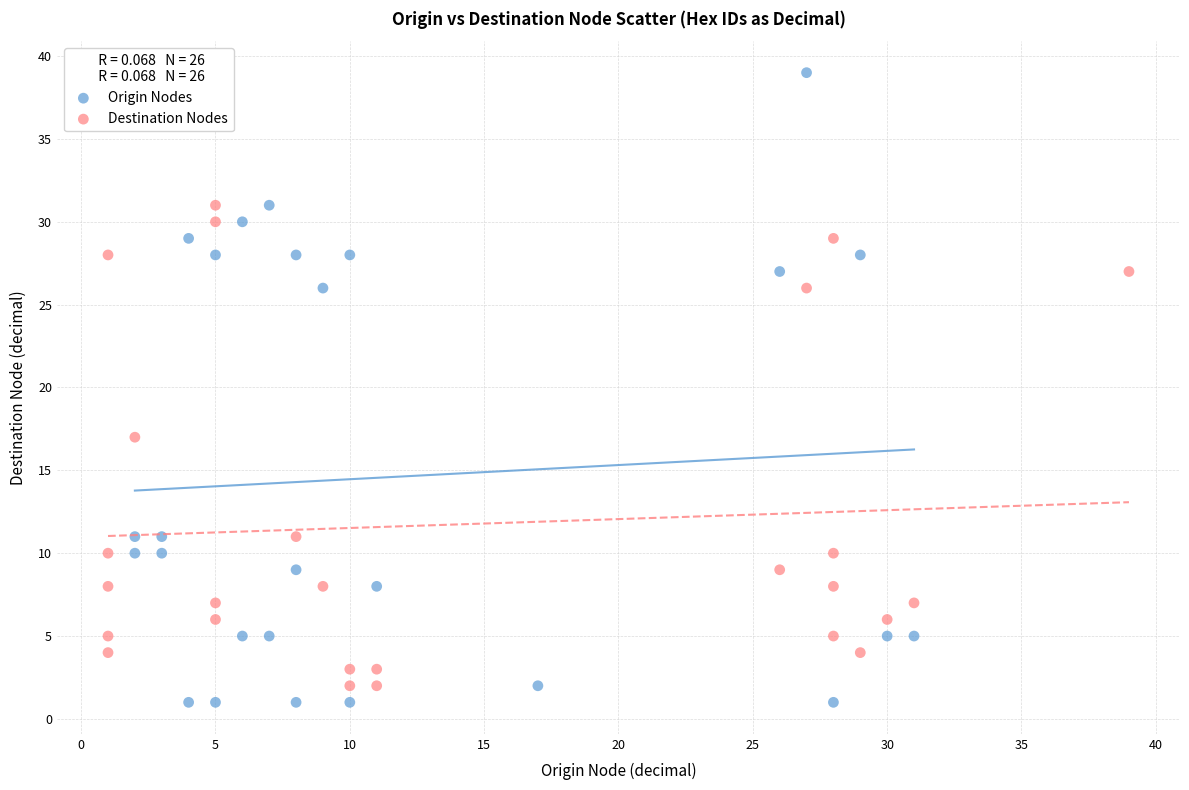

Which series has the largest Y range (max minus min)?

Origin Nodes